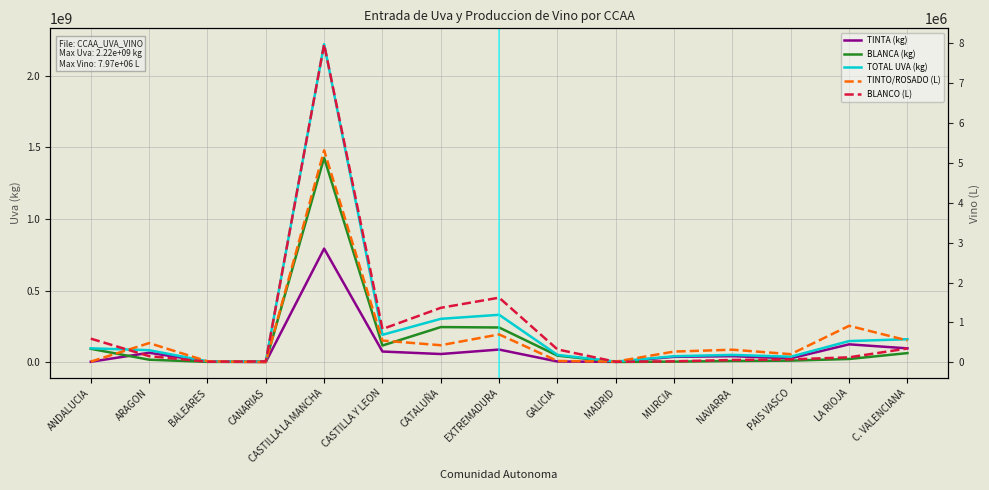

How many data points in TINTA (kg) are less than 42481021?

7